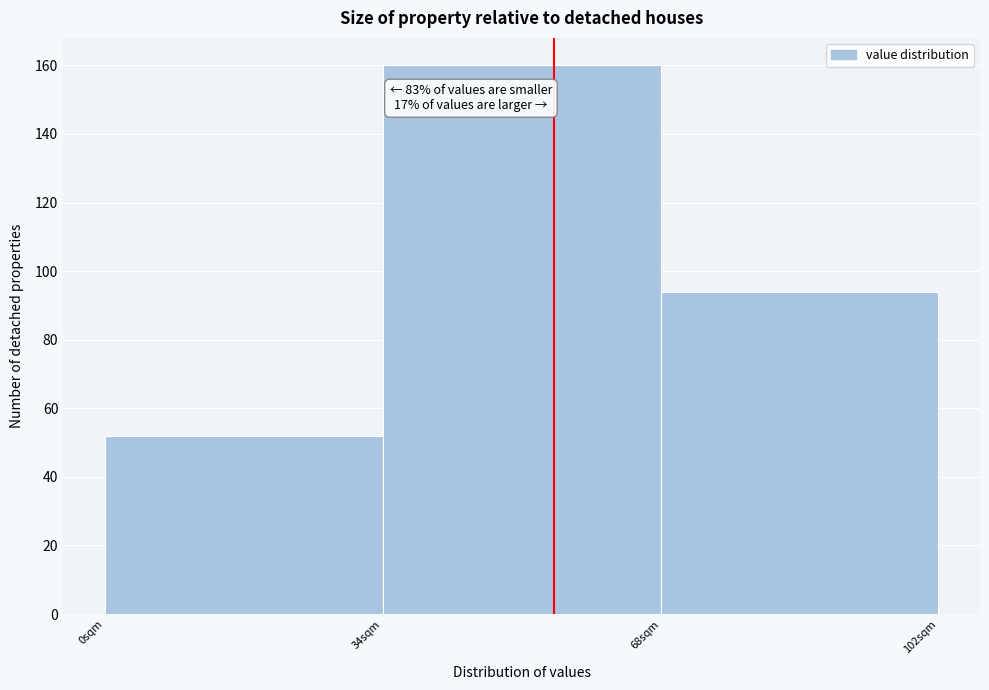

Which range on the x-axis has the tallest bar?

34 to 68